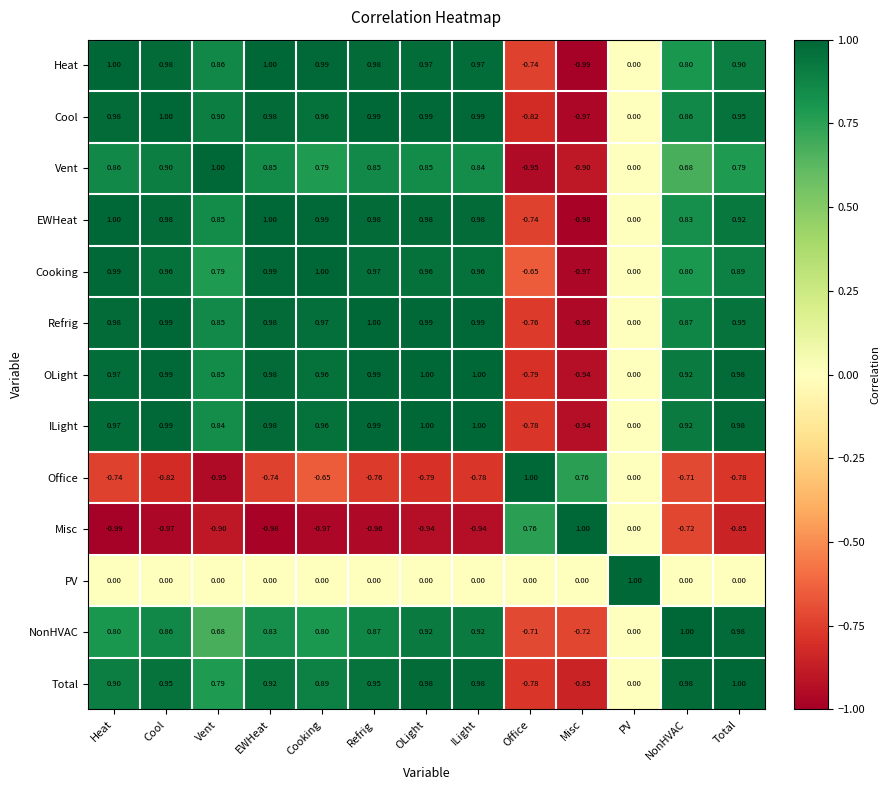

Between Cool and OLight, which series saw the biggest shift?

NonHVAC